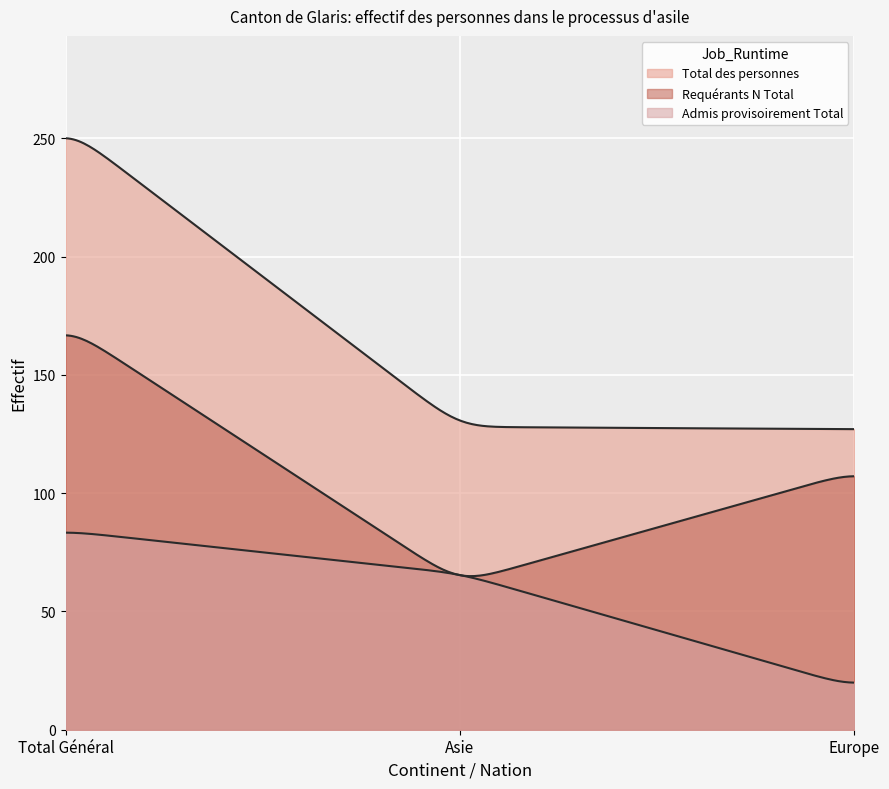

Between Total Général and Asie, which series saw the biggest shift?

Total des personnes